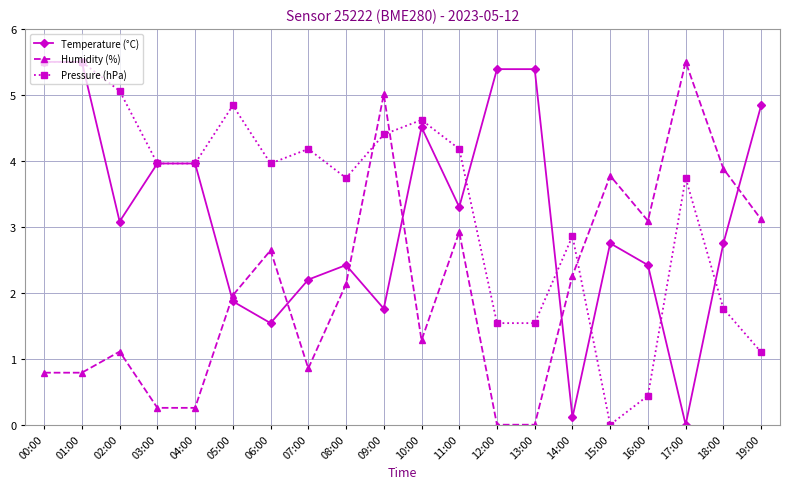

Rank the series at 09:00 from lowest to highest value.

Temperature (°C), Pressure (hPa), Humidity (%)